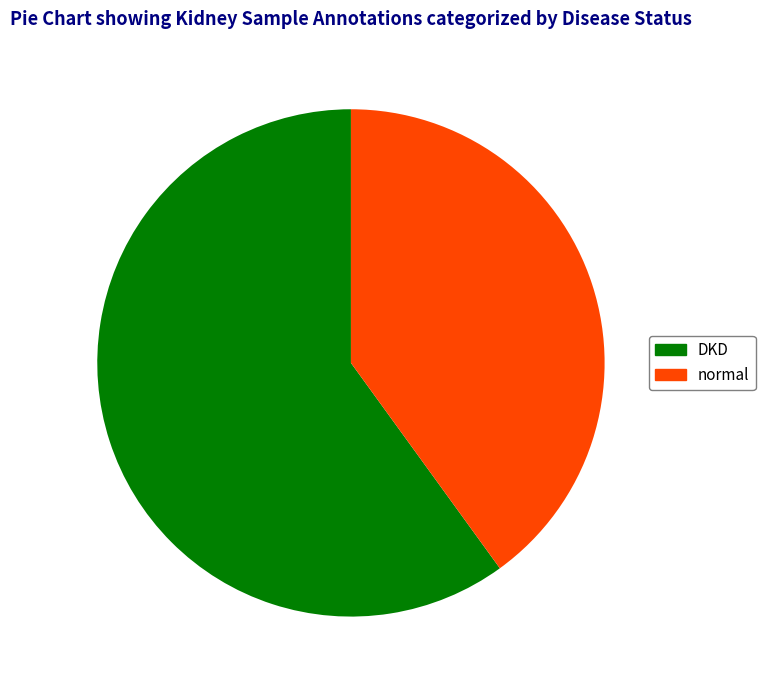

Which category has the biggest portion of the pie?

DKD